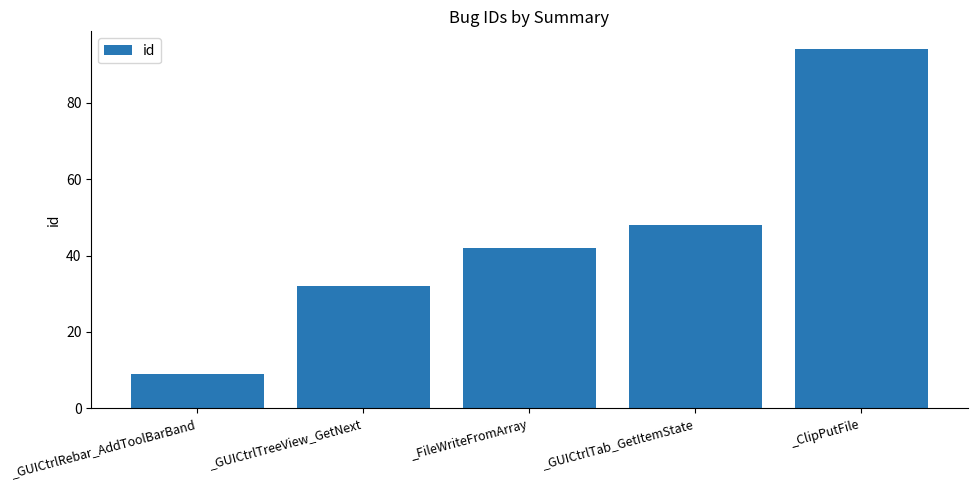

What is the maximum value shown in the chart?

94